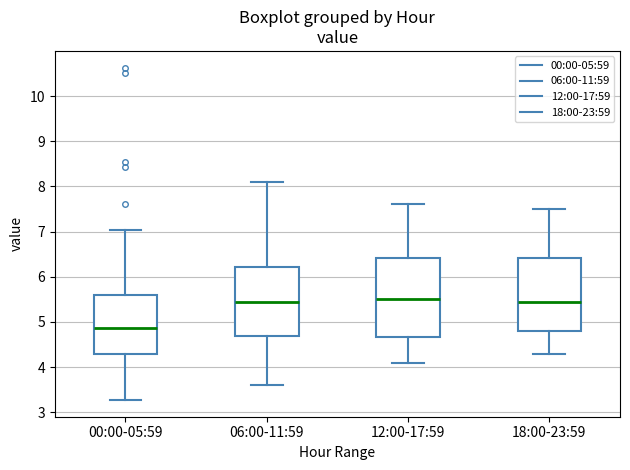

Where does the median line of the box for 00:00-05:59 sit on the y-axis? The values are not printed on the chart, so give them approximately, as read against the axis.

4.9